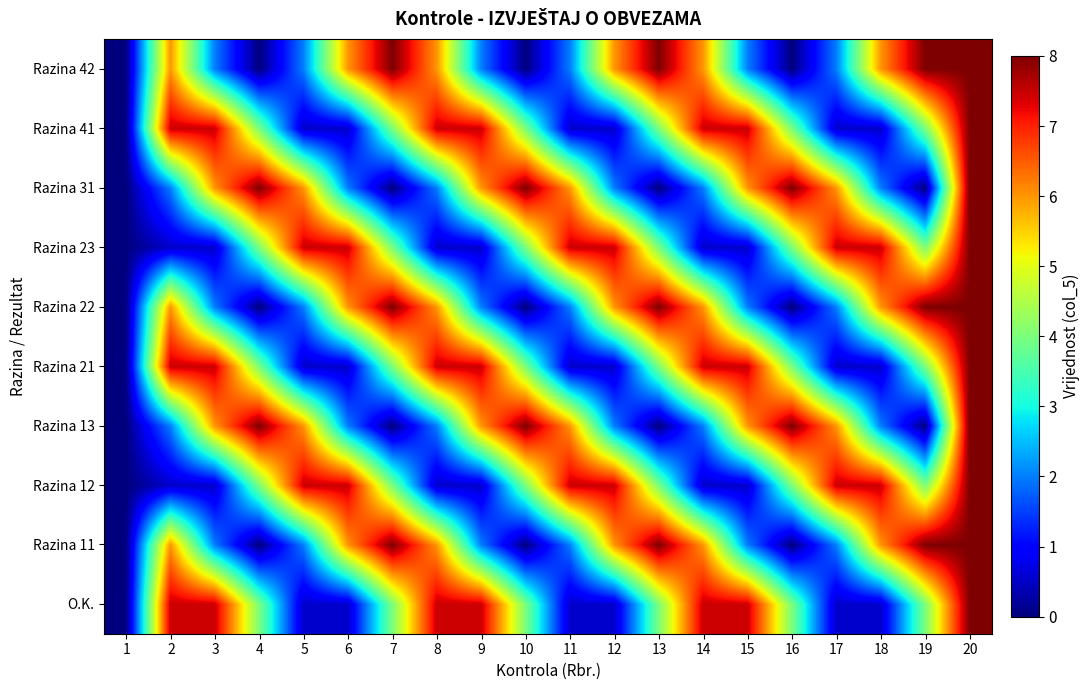

What is the maximum value shown in the chart?

8.0